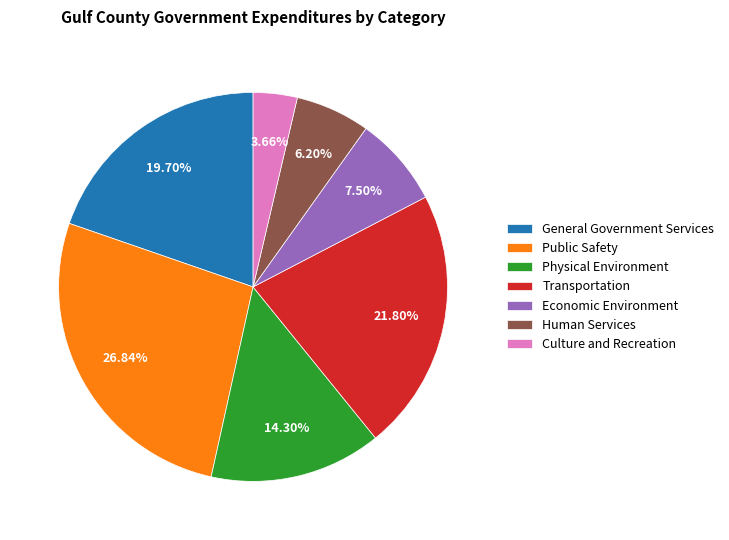

To the nearest percent, what is the average slice percentage?

14%